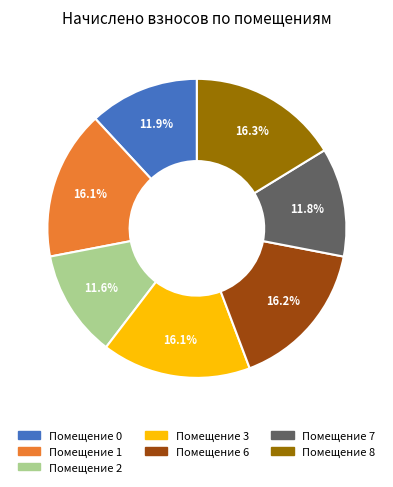

Does any single category account for the majority?

No